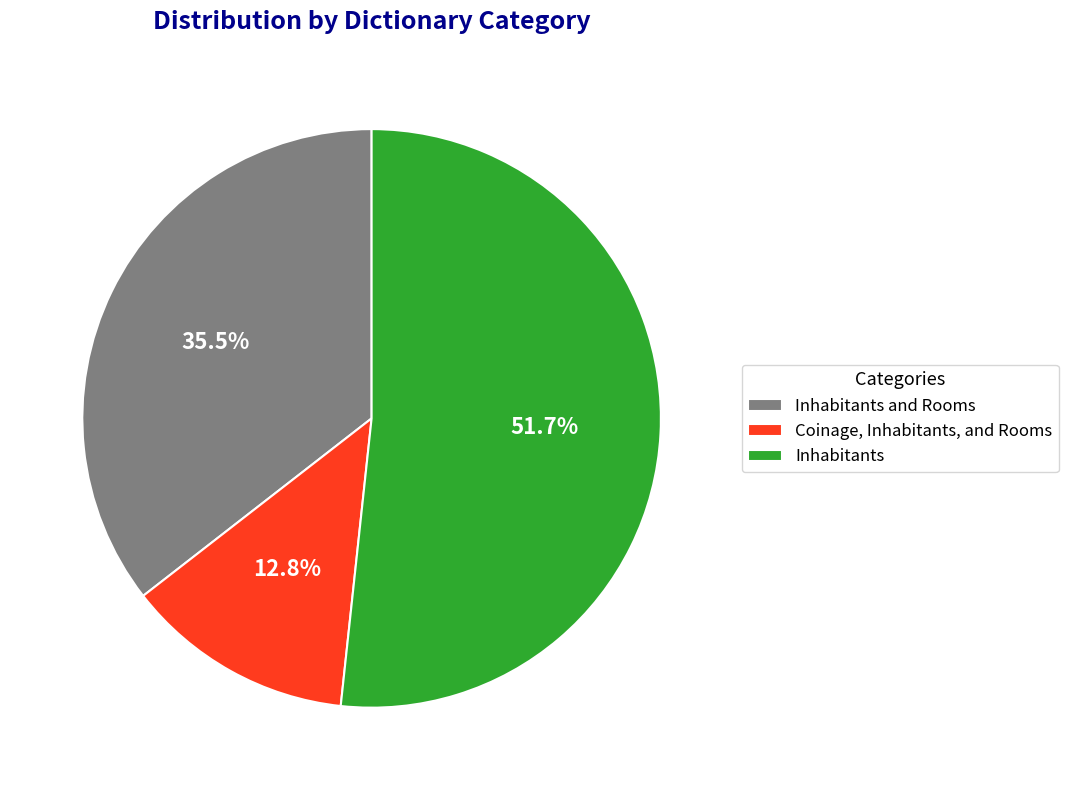

How many slices are in this pie chart?

3